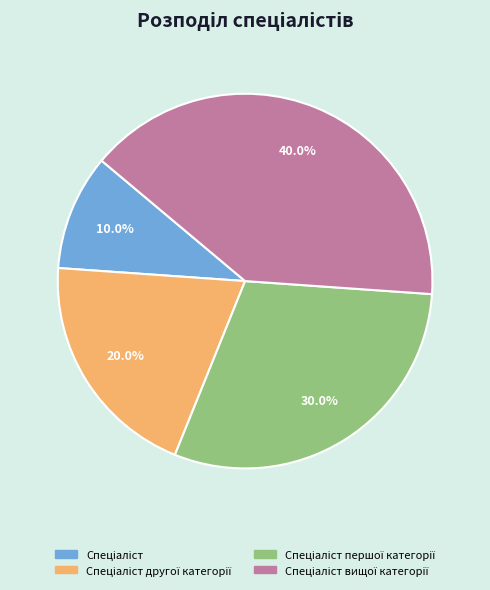

How many segments does this pie chart have?

4